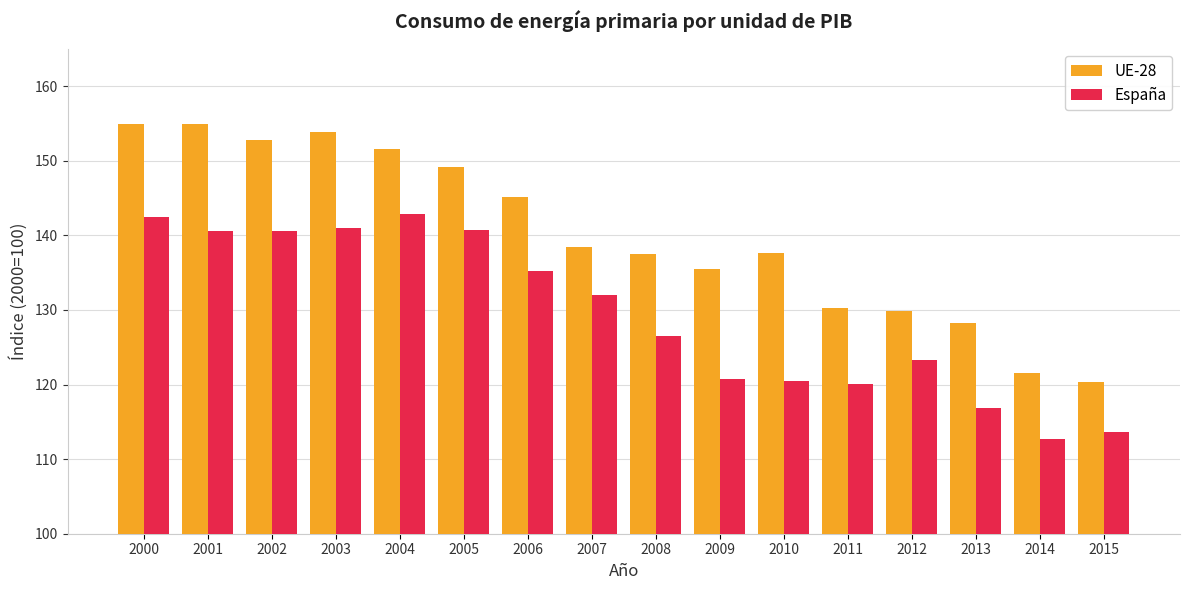

At which category is the sum across all series the highest?

2000